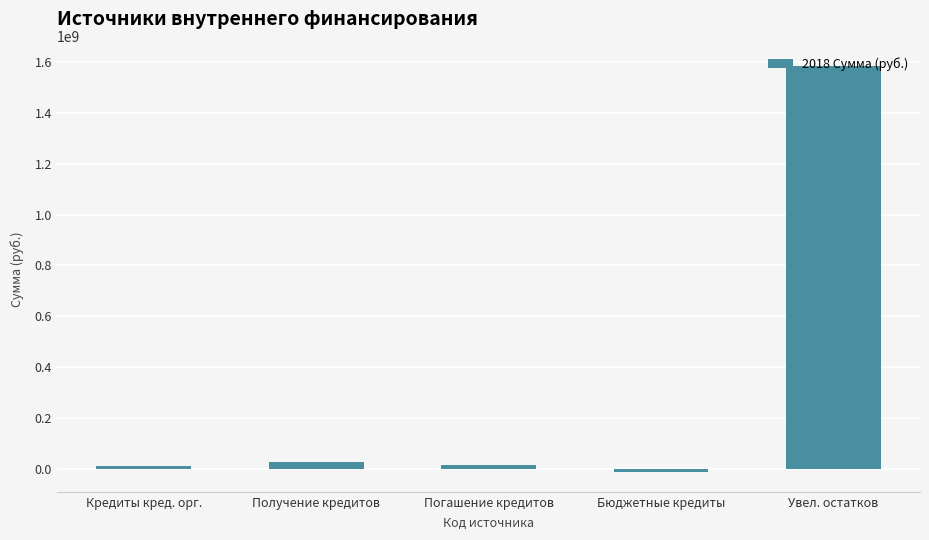

What is the average value?

324553199